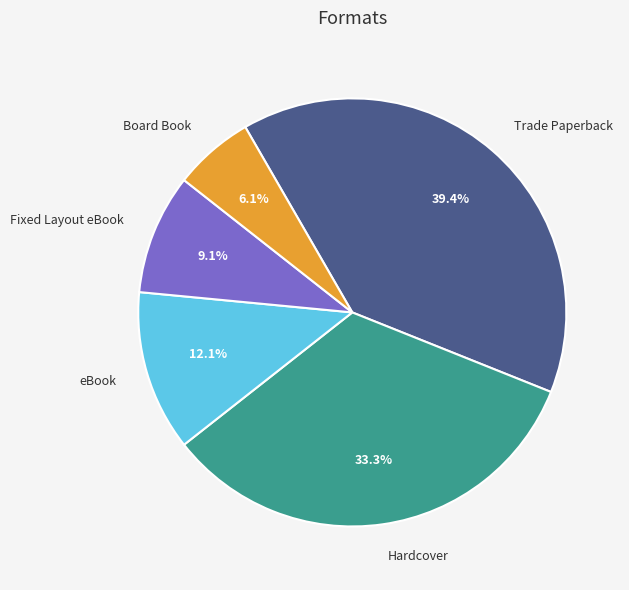

Is there a majority slice in this chart?

No